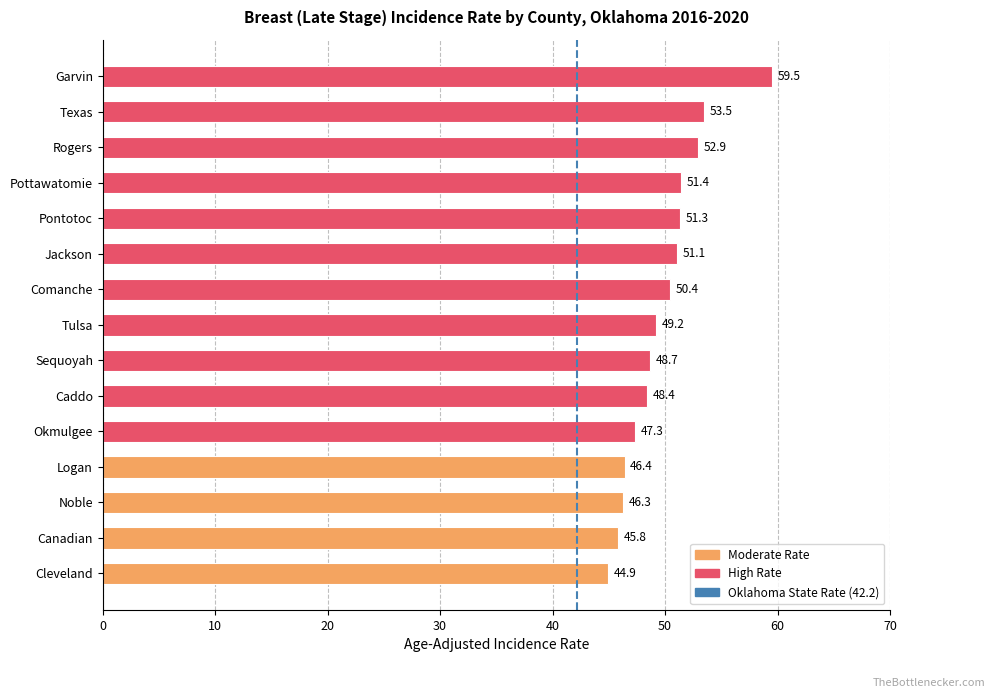

How many bars are there in total?

15